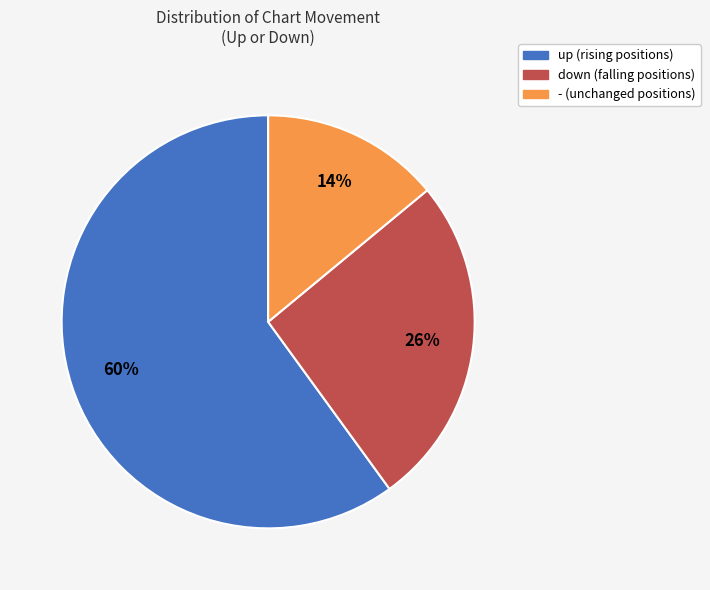

Which has a higher value, - or down?

down